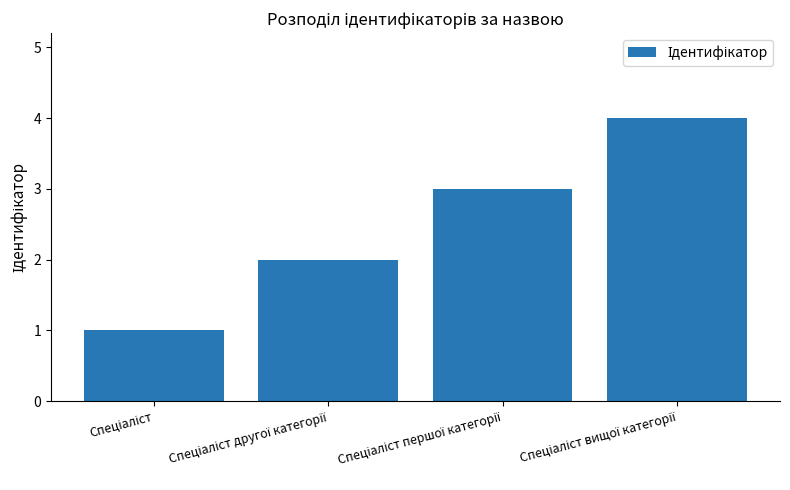

What is the maximum value shown in the chart?

4